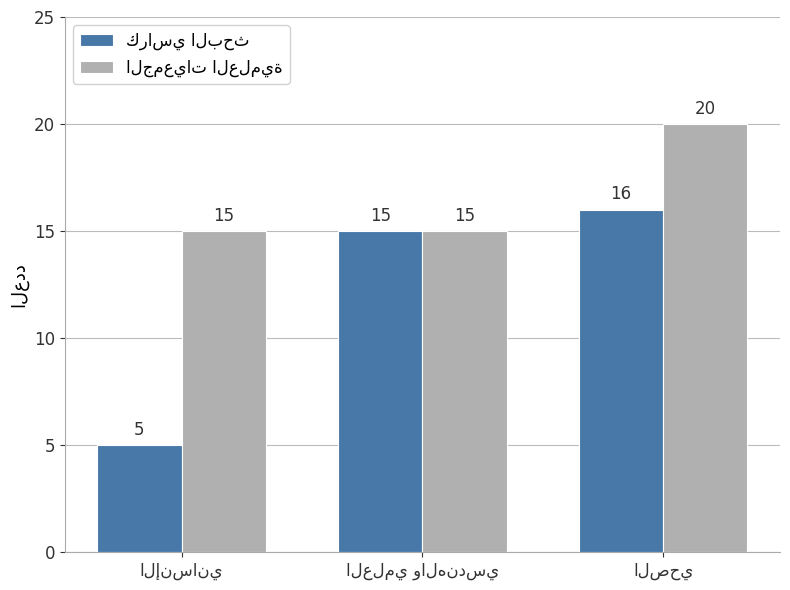

At how many categories does at least one series exceed 12?

3